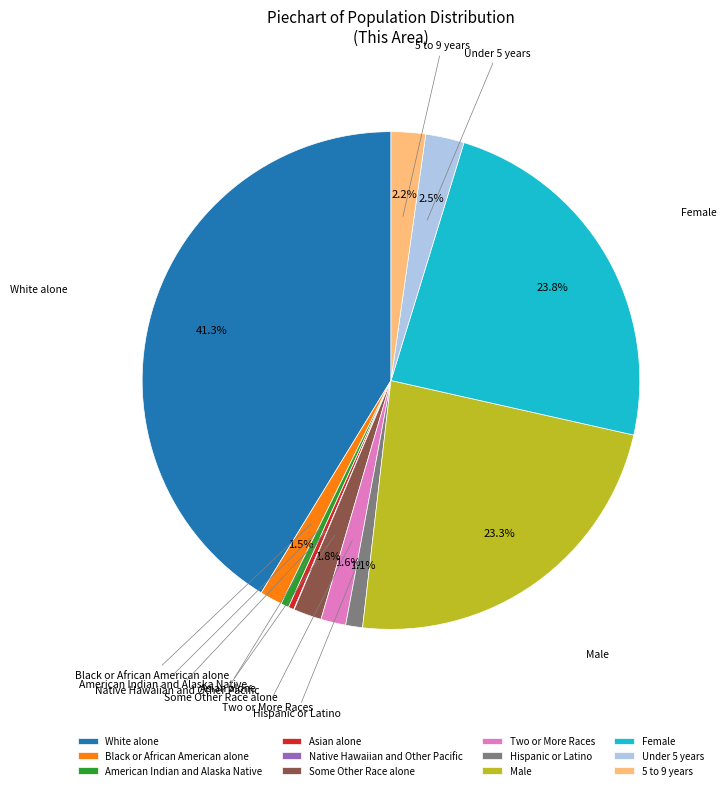

To the nearest percent, what is the average slice percentage?

8%